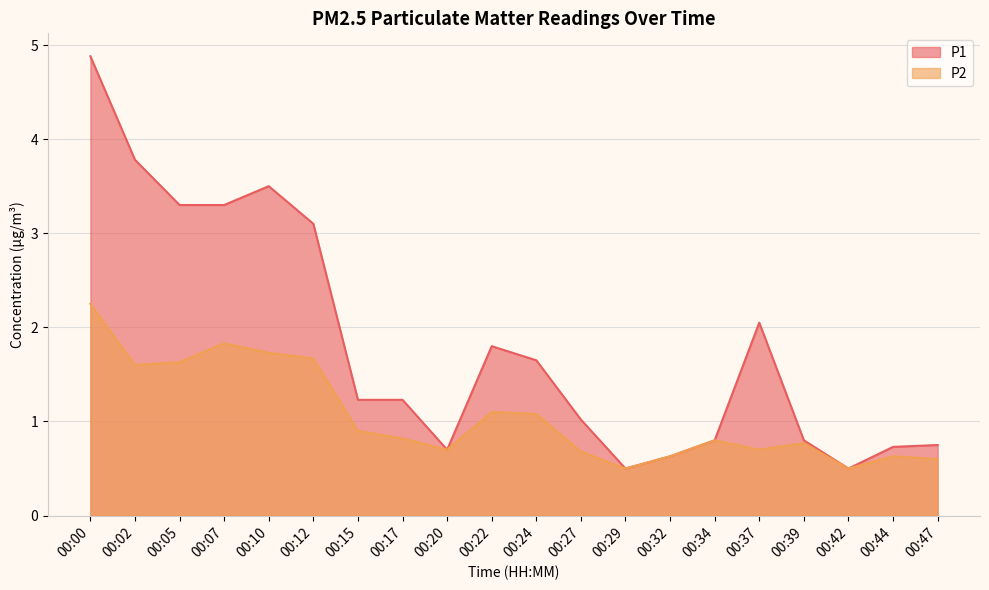

How many categories are shown in the chart?

20